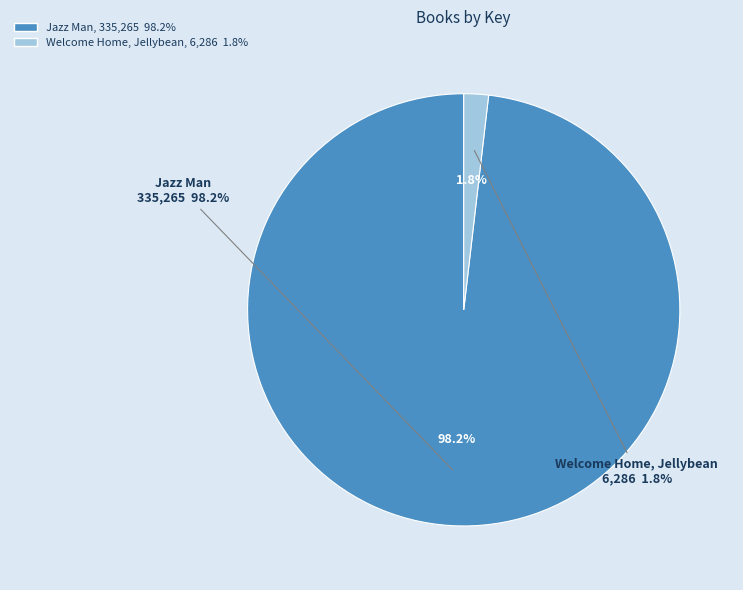

To the nearest percent, what is the combined percentage of Jazz Man and Welcome Home, Jellybean?

100%